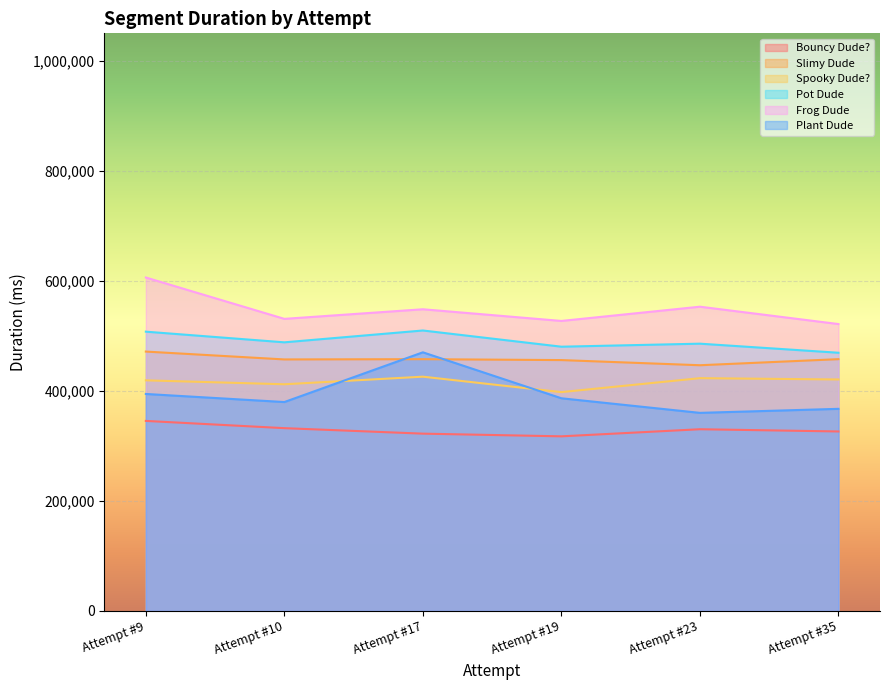

What is the greatest value displayed?

606142